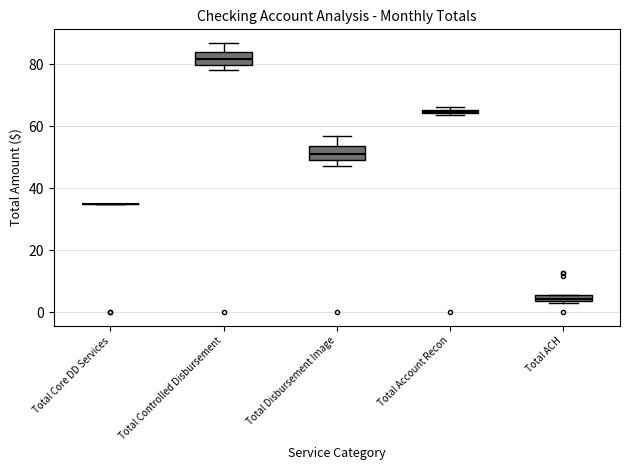

Where is the lower edge of the box for Total Account Recon on the y-axis? The values are not printed on the chart, so give them approximately, as read against the axis.

64